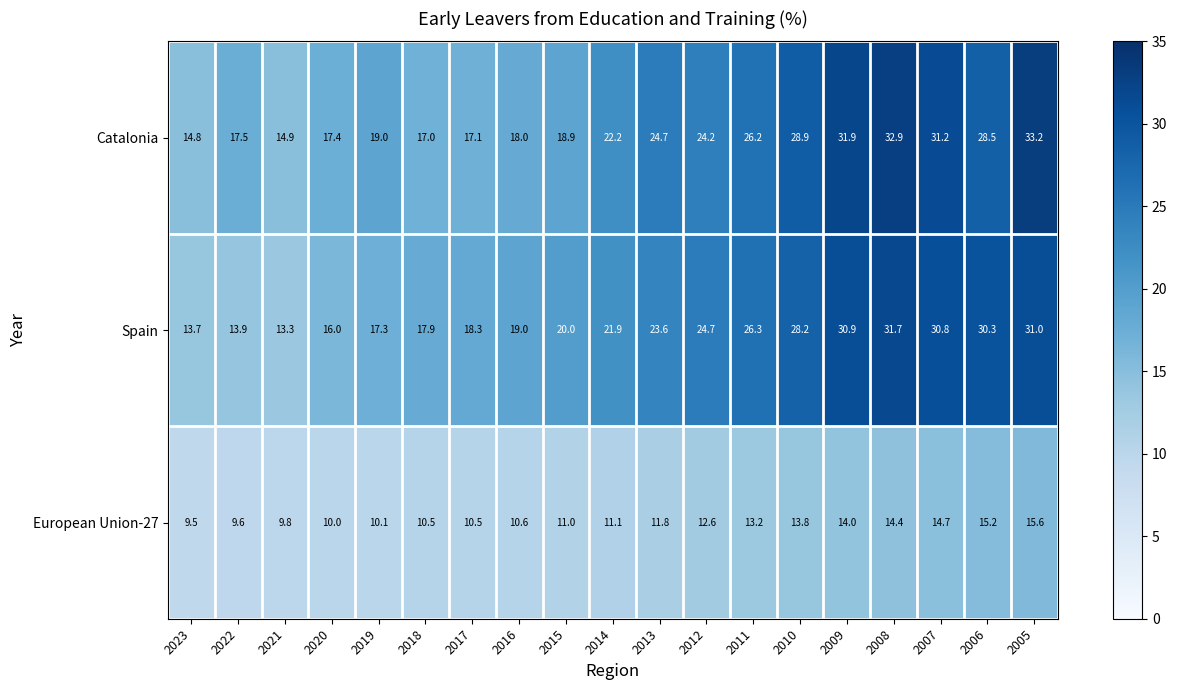

Which series has the largest total across all categories?

Catalonia